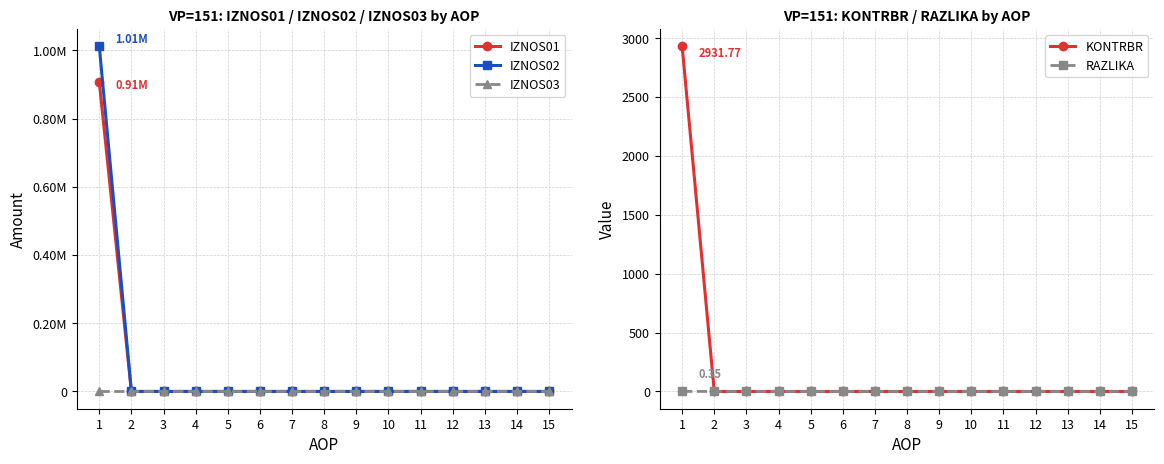

Between 12 and 3, which is larger?

12